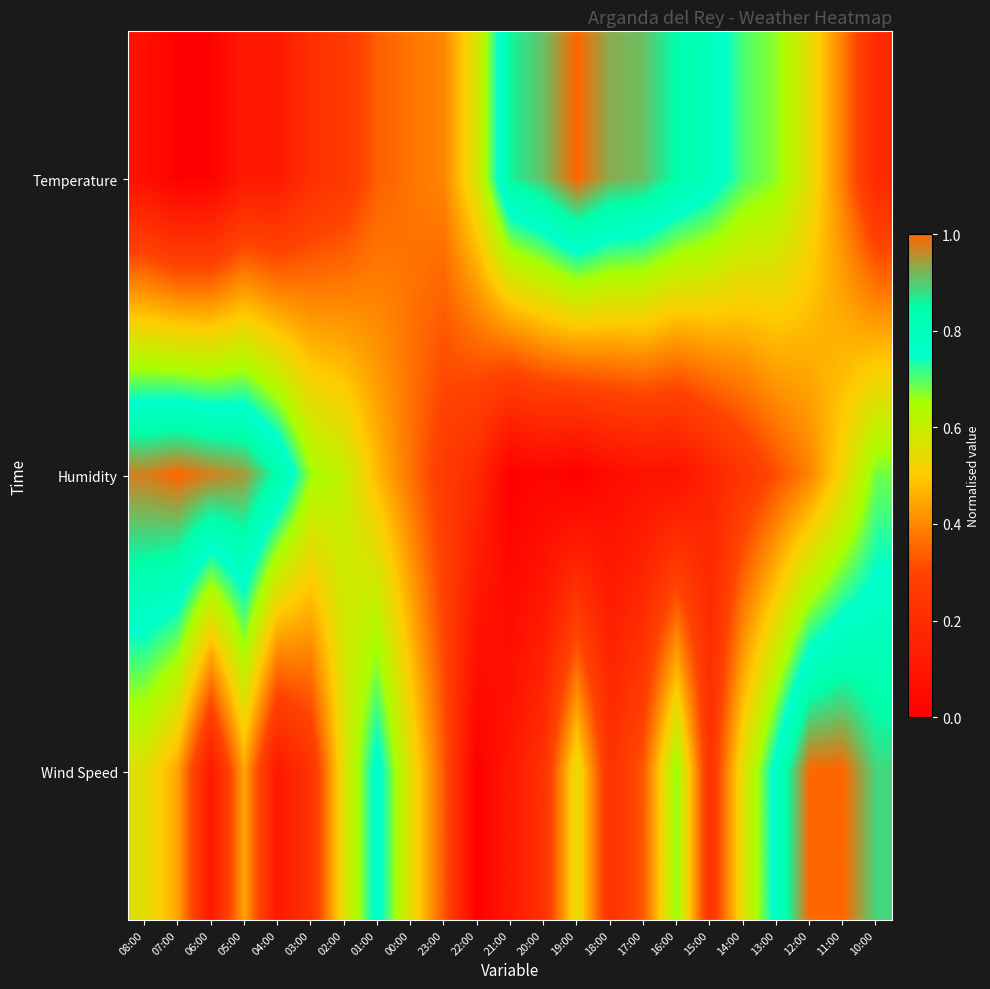

What is the total value across all series at 02:00?

1.4